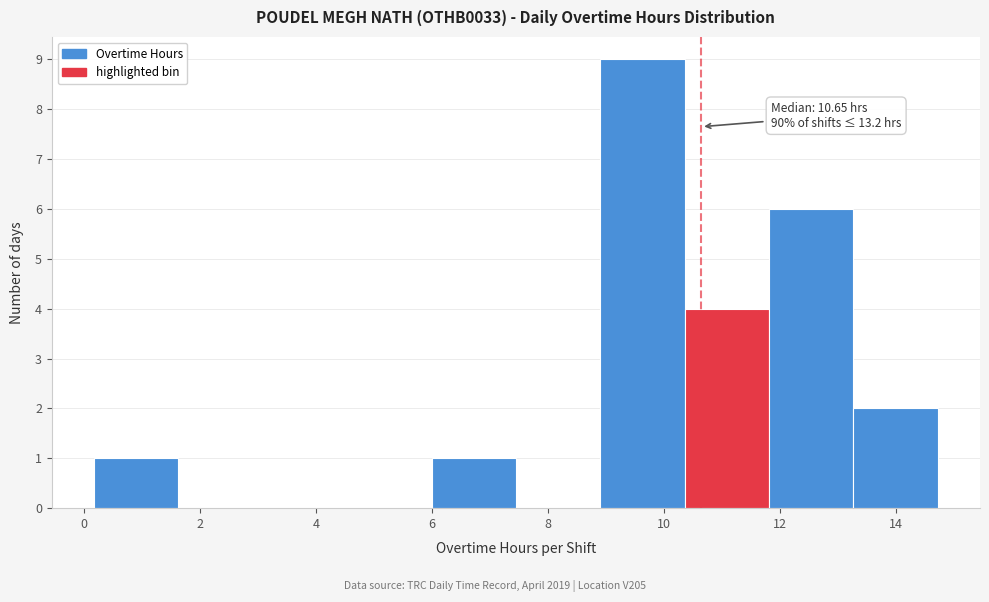

Which range on the x-axis has the tallest bar?

9.0 to 10.4